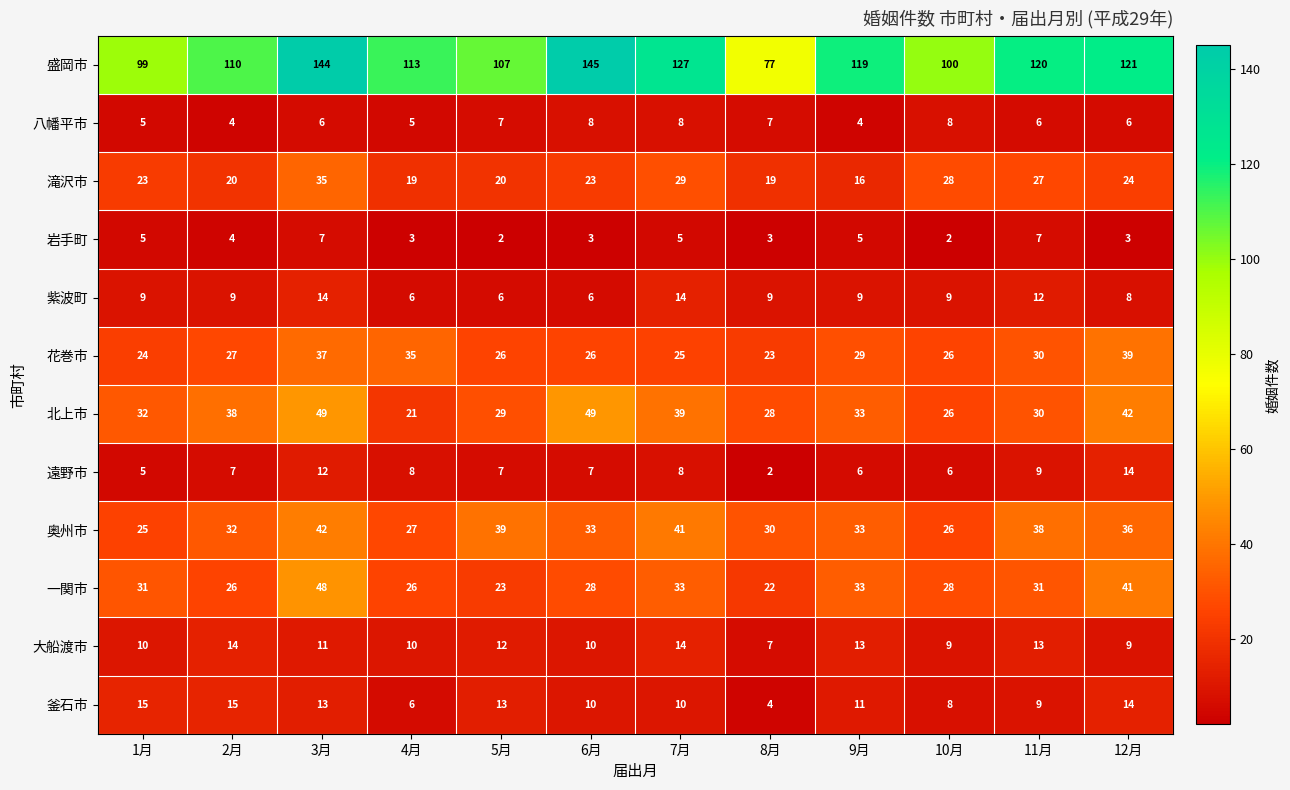

Which series has the largest range (max minus min)?

盛岡市